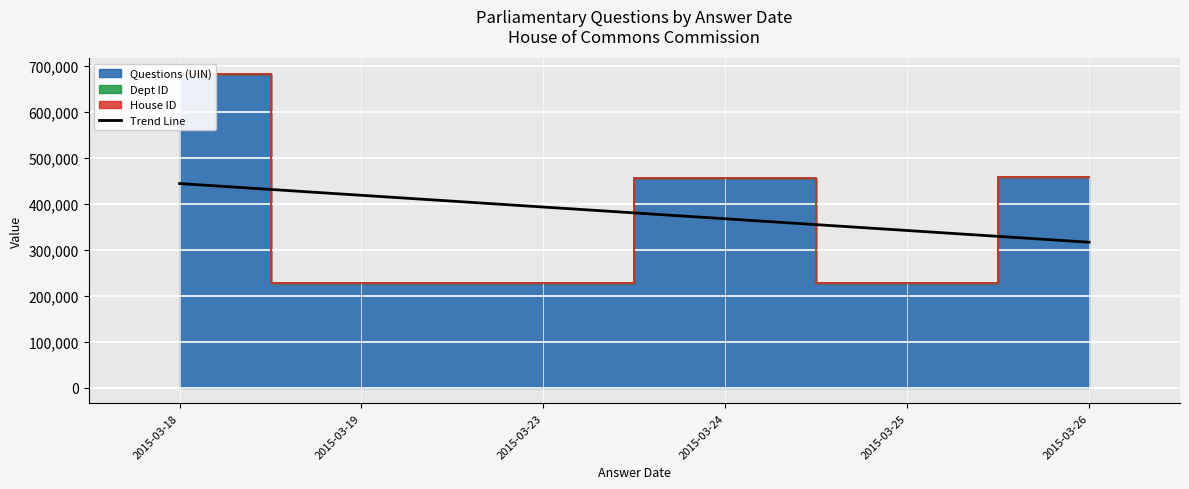

Approximately how many times larger is the value at 2015-03-26 compared to 2015-03-18?

0.7